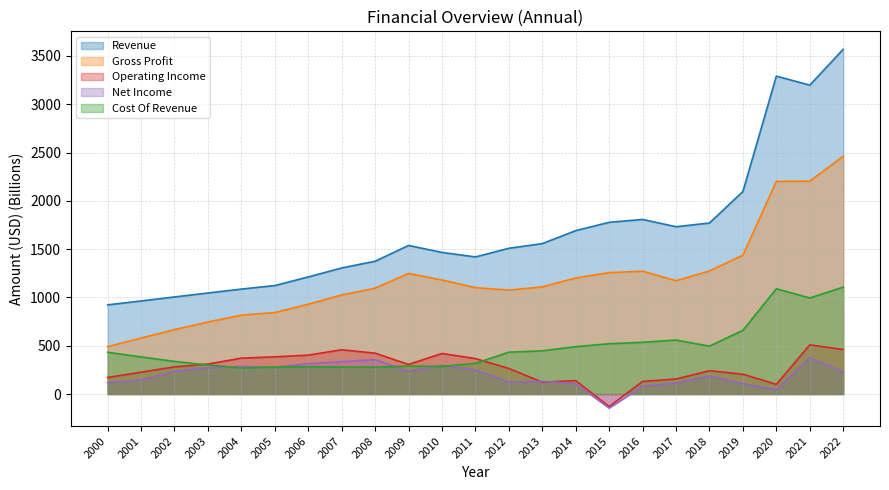

True or false: Operating Income and Revenue intersect in this chart.

False